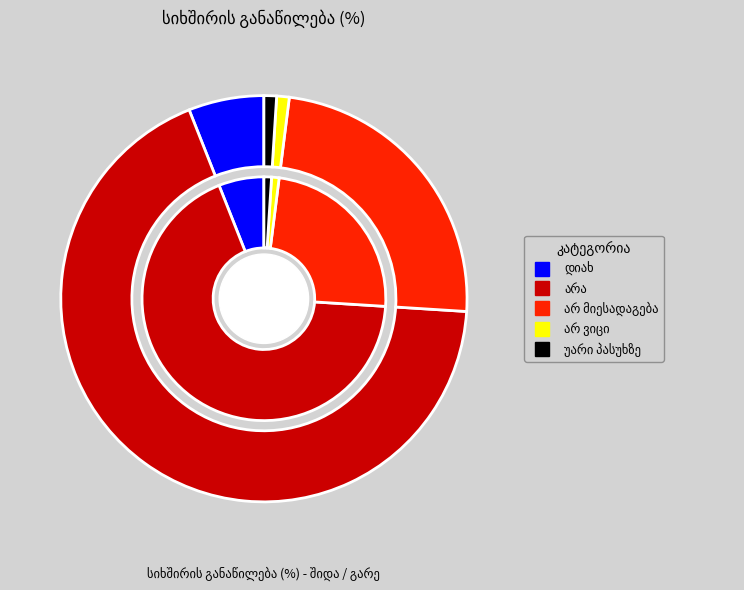

Which slice is the smallest?

არ ვიცი